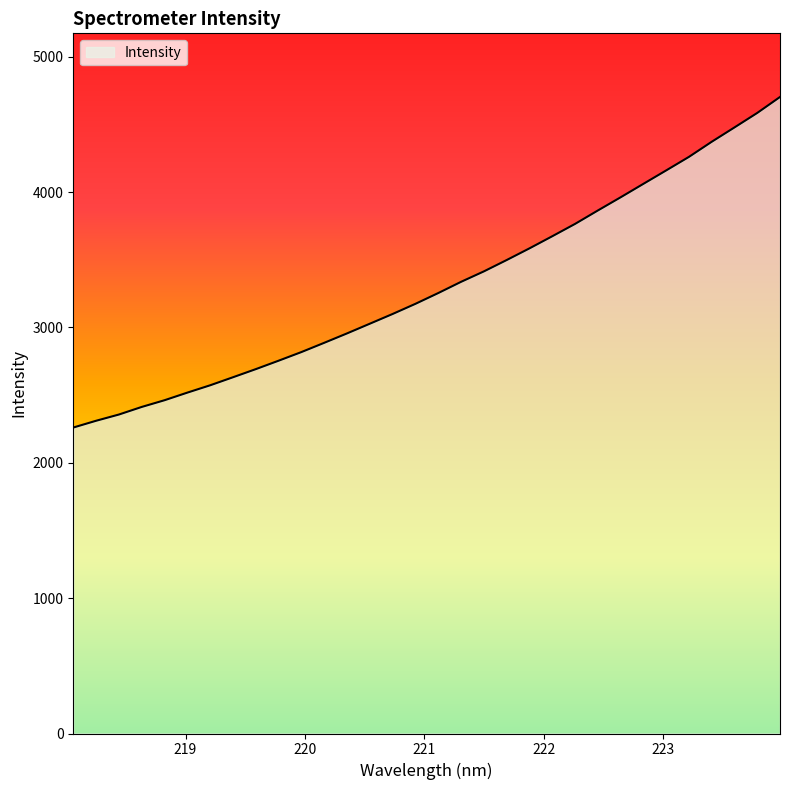

How many lines are shown in the chart?

1